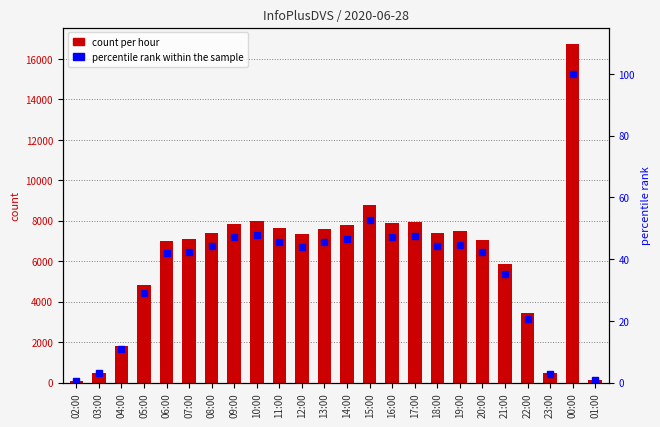

Which series changed the most between 18:00 and 20:00?

count per hour